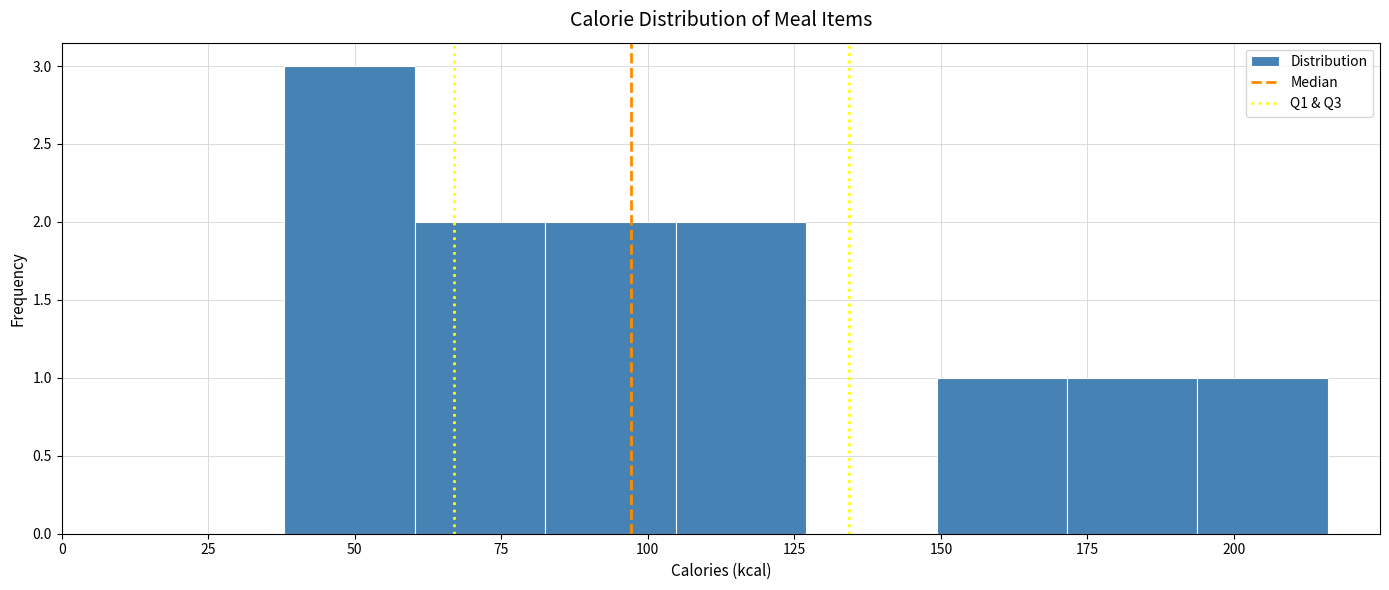

Reading left to right, list every bar in this chart as the range it spans on the x-axis followed by its height. Neither the bar edges nor the heights are printed on the chart, so give them approximately, as read against the axes.

40 to 60: 3
60 to 85: 2
85 to 105: 2
105 to 125: 2
125 to 150: 0
150 to 170: 1
170 to 195: 1
195 to 215: 1